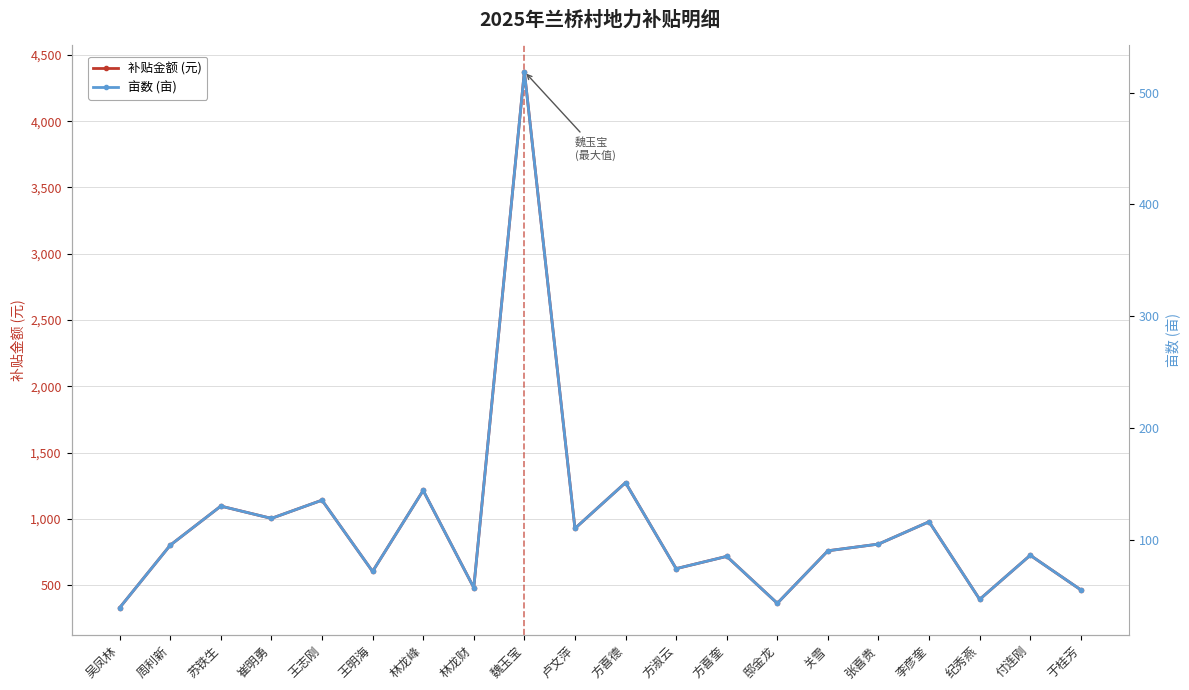

How many lines are shown in the chart?

2